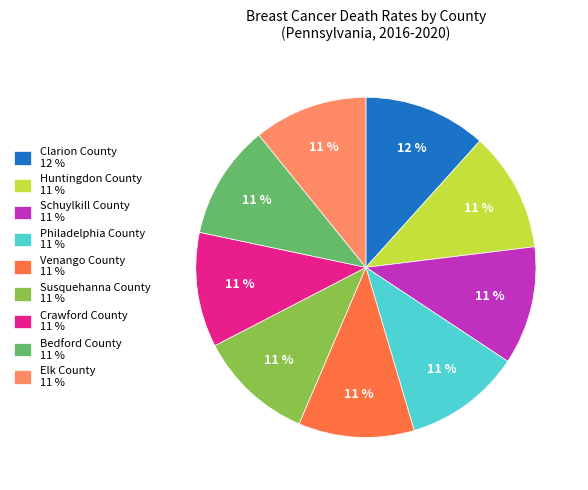

To the nearest percent, what portion does Crawford County represent?

11%